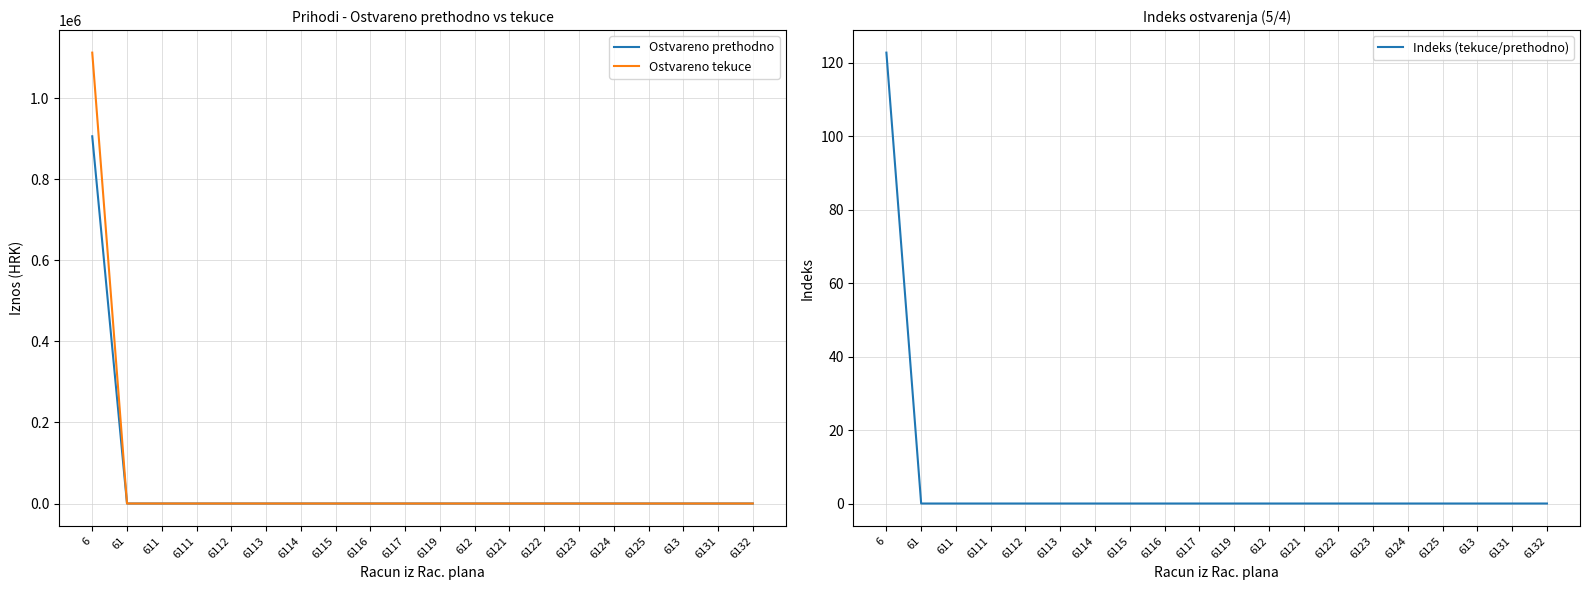

Reading right to left, list all the values displayed in this chart.

Ostvareno prethodno: 6132=0.0	6131=0.0	613=0.0	6125=0.0	6124=0.0	6123=0.0	6122=0.0	6121=0.0	612=0.0	6119=0.0	6117=0.0	6116=0.0	6115=0.0	6114=0.0	6113=0.0	6112=0.0	6111=0.0	611=0.0	61=0.0	6=905743.2
Ostvareno tekuce: 6132=0.0	6131=0.0	613=0.0	6125=0.0	6124=0.0	6123=0.0	6122=0.0	6121=0.0	612=0.0	6119=0.0	6117=0.0	6116=0.0	6115=0.0	6114=0.0	6113=0.0	6112=0.0	6111=0.0	611=0.0	61=0.0	6=1112062.1
Indeks (tekuce/prethodno): 6132=0.0	6131=0.0	613=0.0	6125=0.0	6124=0.0	6123=0.0	6122=0.0	6121=0.0	612=0.0	6119=0.0	6117=0.0	6116=0.0	6115=0.0	6114=0.0	6113=0.0	6112=0.0	6111=0.0	611=0.0	61=0.0	6=122.8